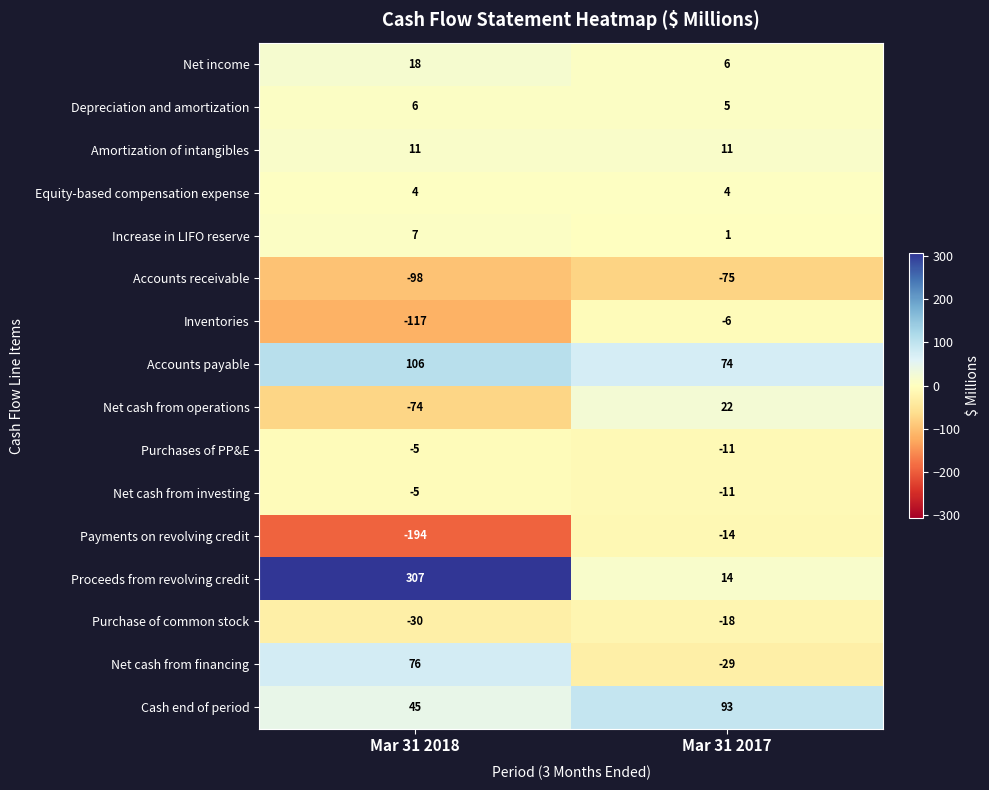

What is the difference between the Inventories values at Mar 31 2017 and Mar 31 2018?

111